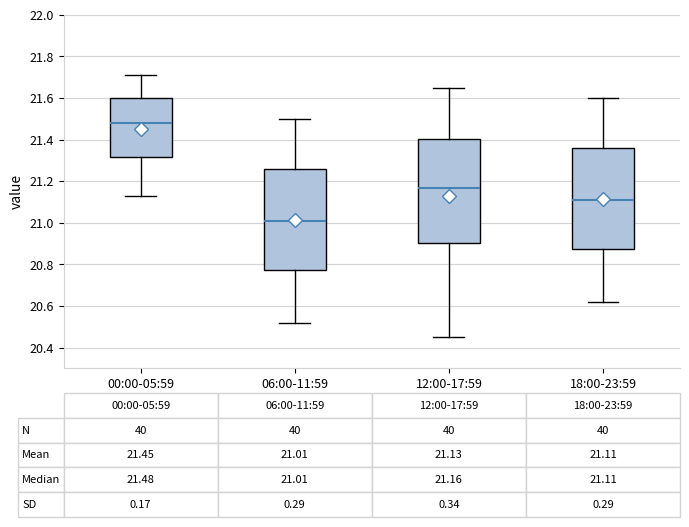

Which box has the highest median line?

00:00-05:59